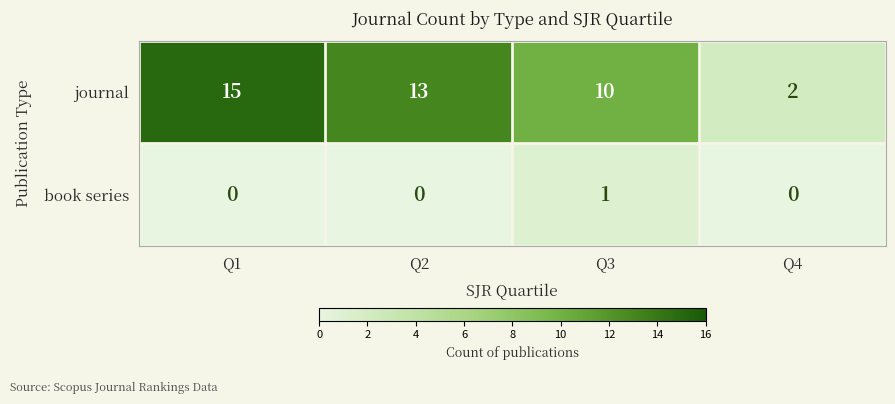

At which category does the chart reach its peak across all series?

Q1